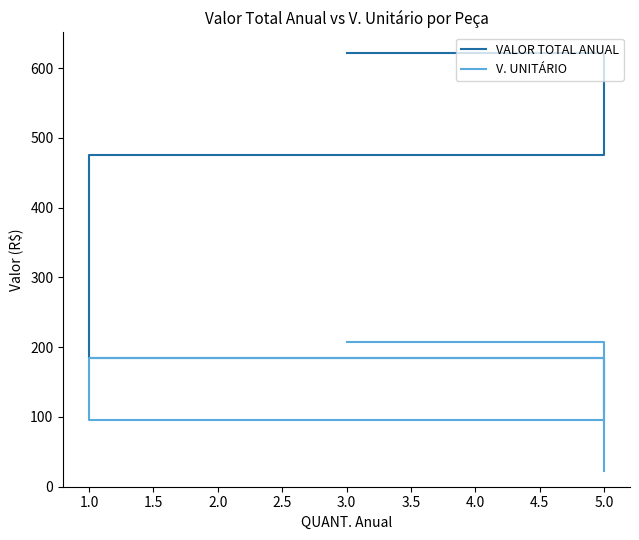

How many lines are shown in the chart?

2